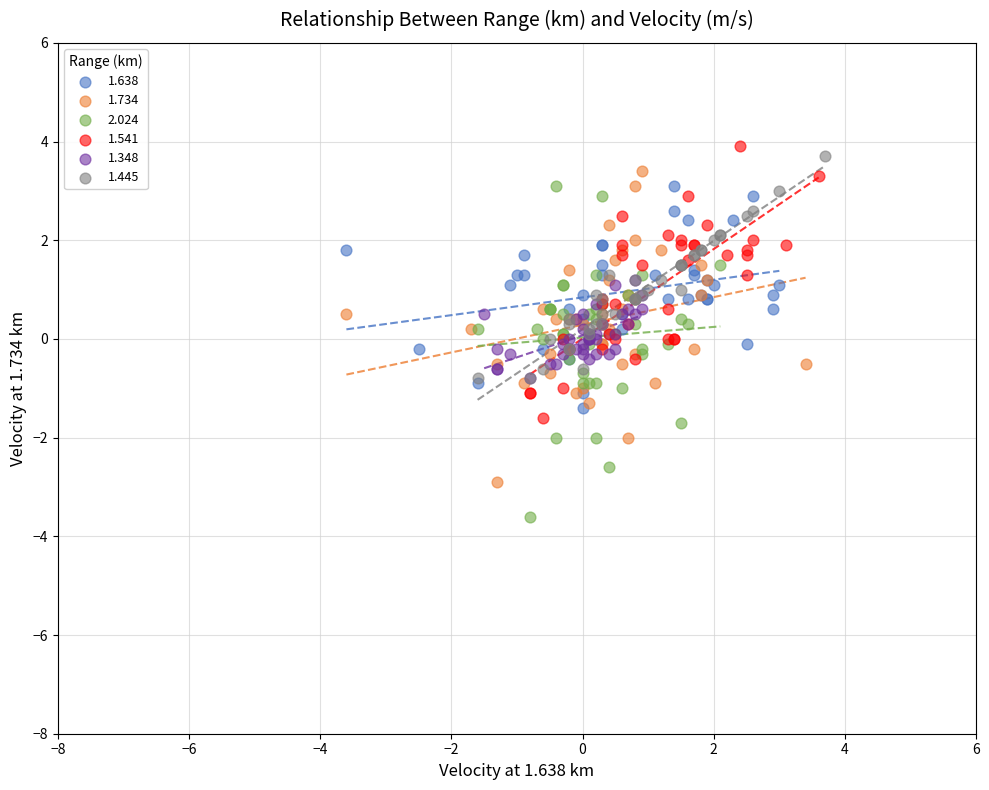

Which series reaches the minimum Y coordinate?

2.024